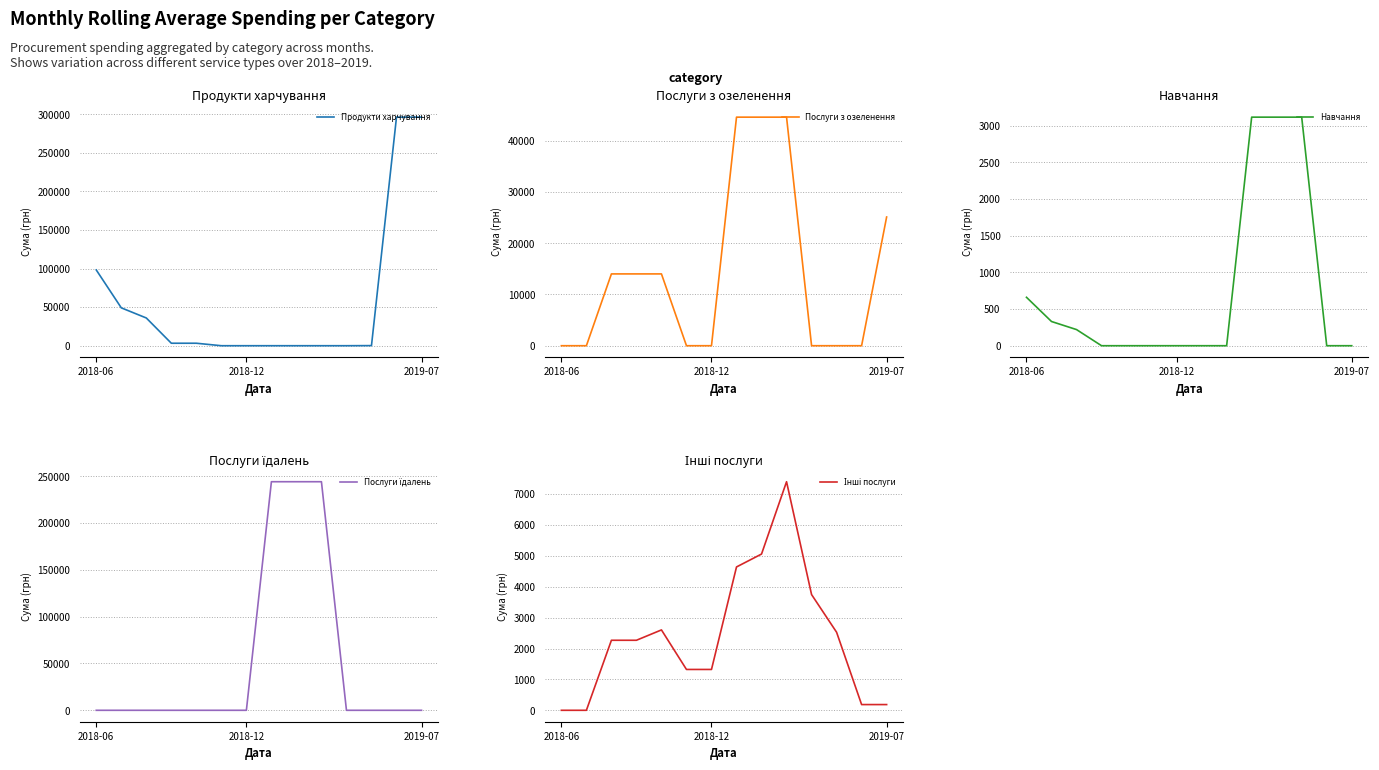

At which label is Продукти харчування closest to 148122?

2018-06